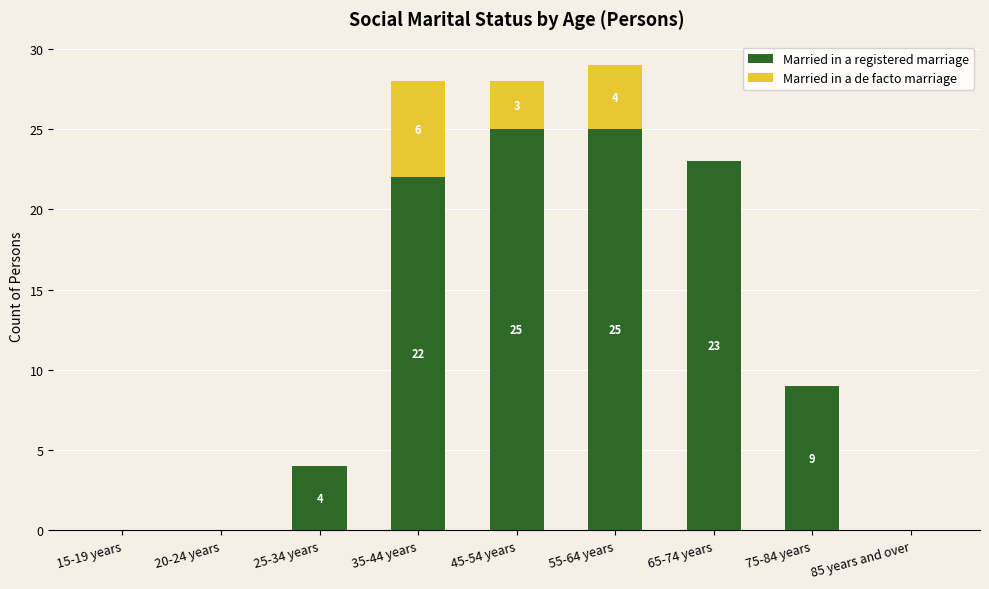

What is the total value across all series at 55-64 years?

29